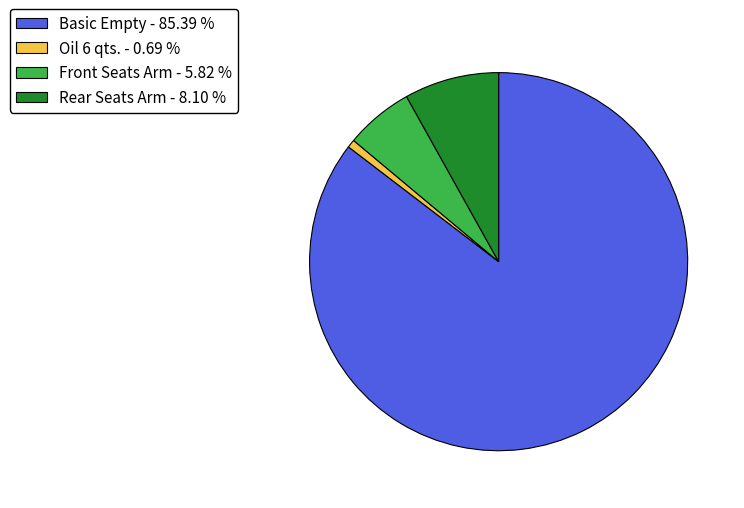

Which category accounts for the majority?

Basic Empty - 85.39 %